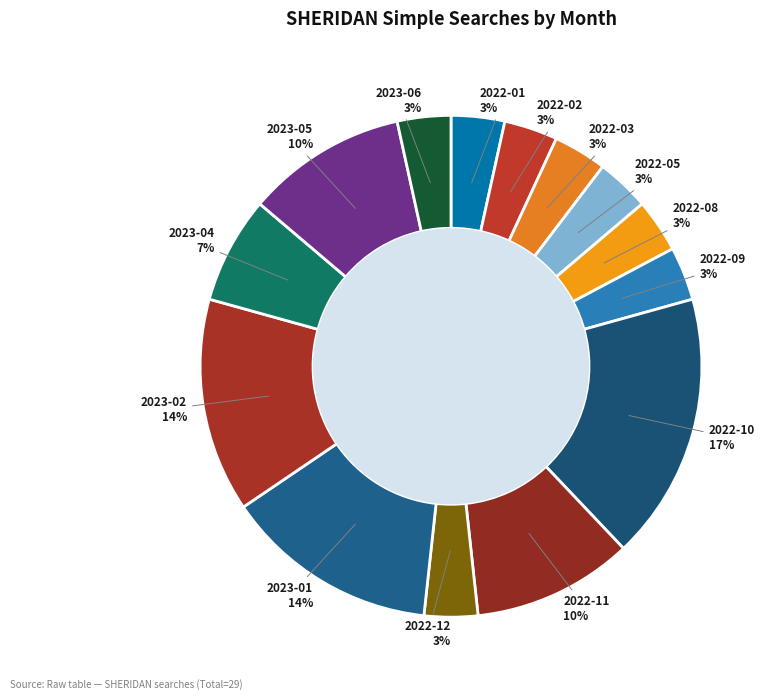

How many slices are in this pie chart?

14